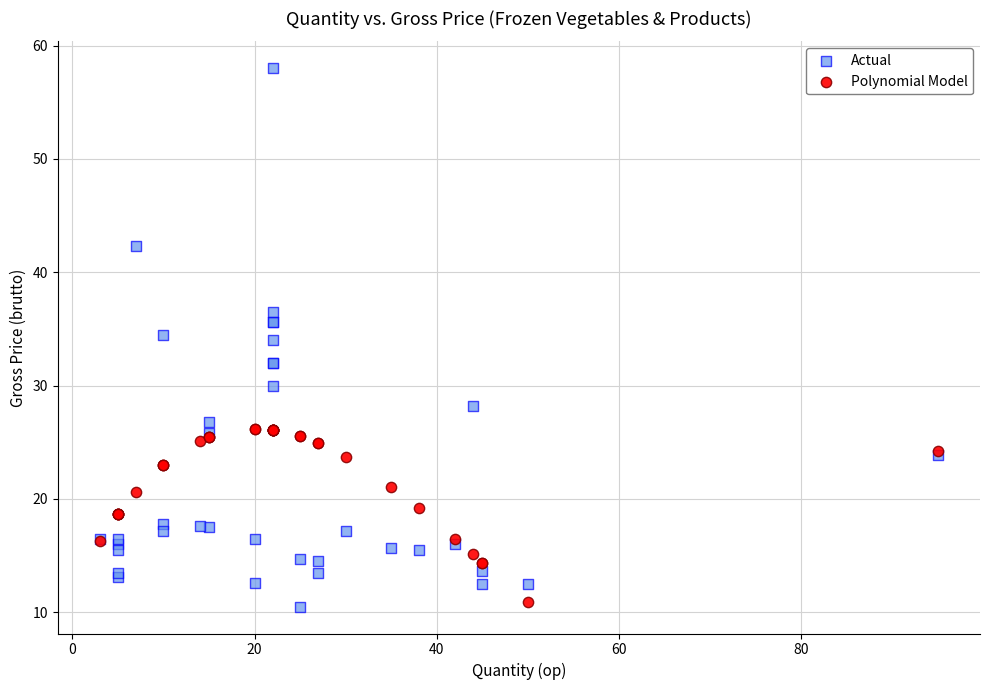

What is the X range (max minus min) for the scatter plot?

92.0